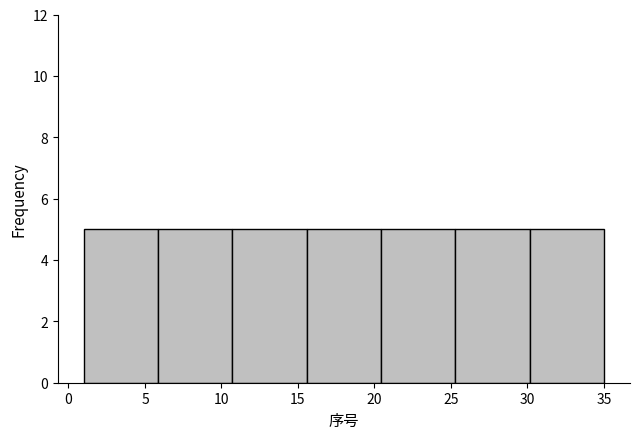

What is the height of the bar covering 20.5 to 25.5 on the x-axis? Neither the bar edges nor the heights are printed on the chart, so give them approximately, as read against the axes.

5